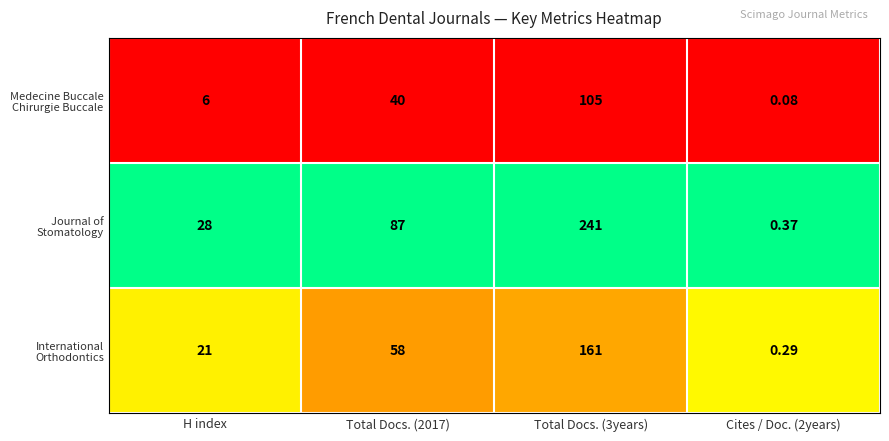

List the series in order of their peak value, highest first.

Journal of Stomatology, International Orthodontics, Medecine Buccale Chirurgie Buccale